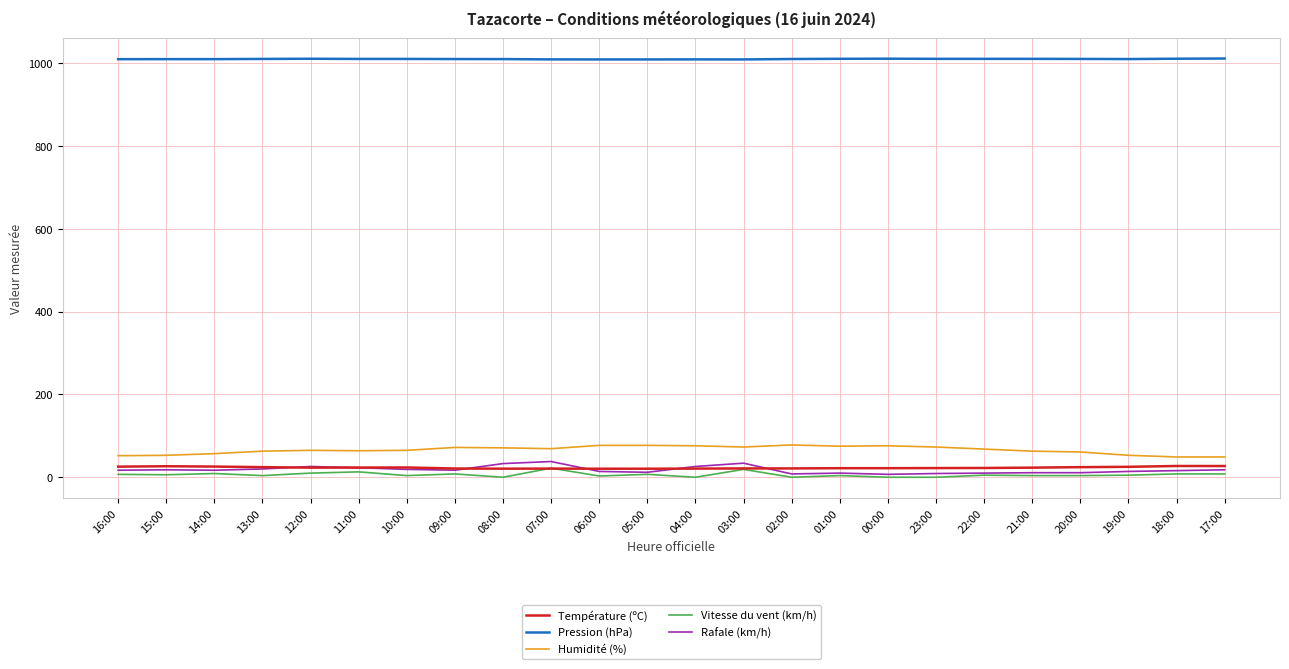

What is the greatest value displayed?

1011.1